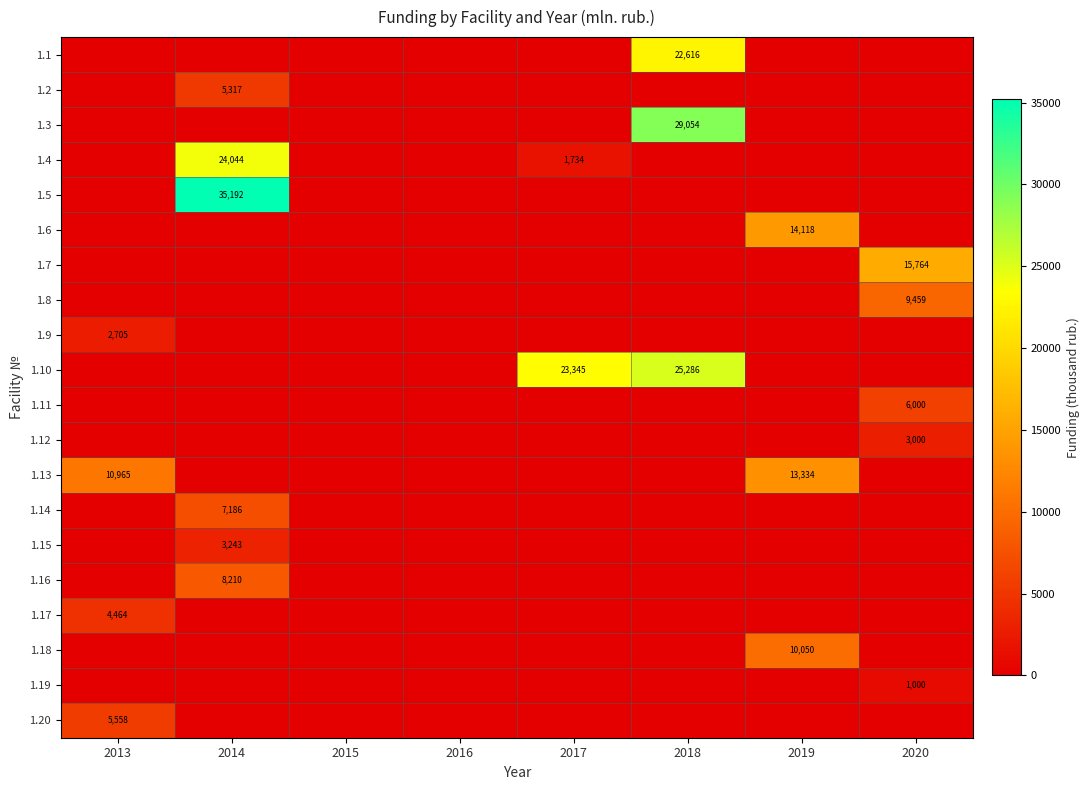

Count the number of data series in this chart.

20